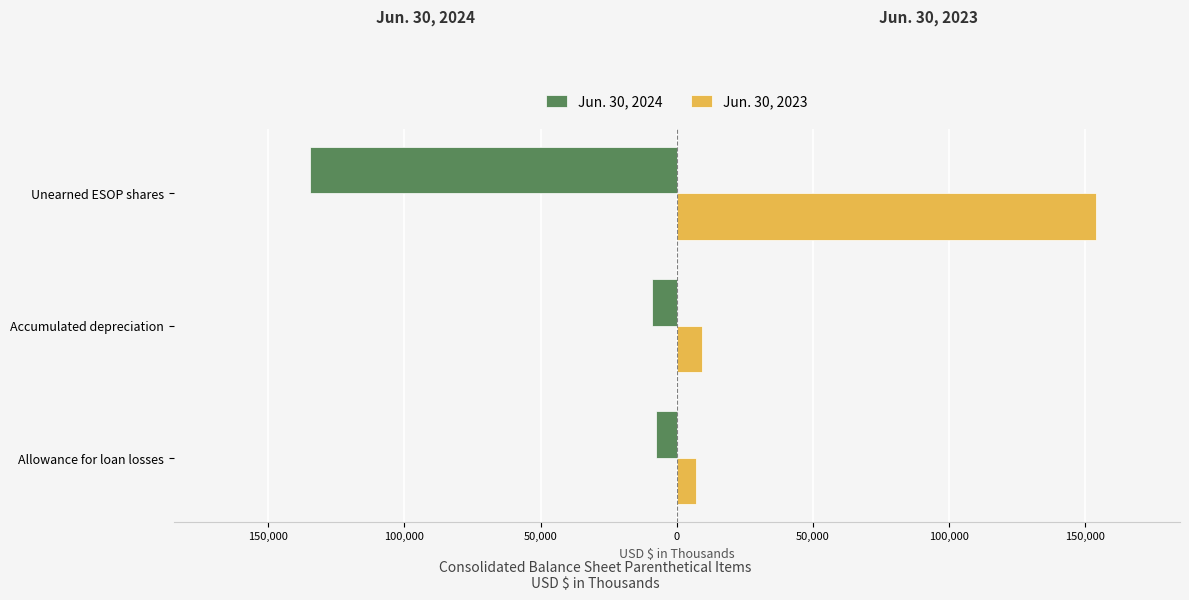

Which series has the largest total across all categories?

Jun. 30, 2023